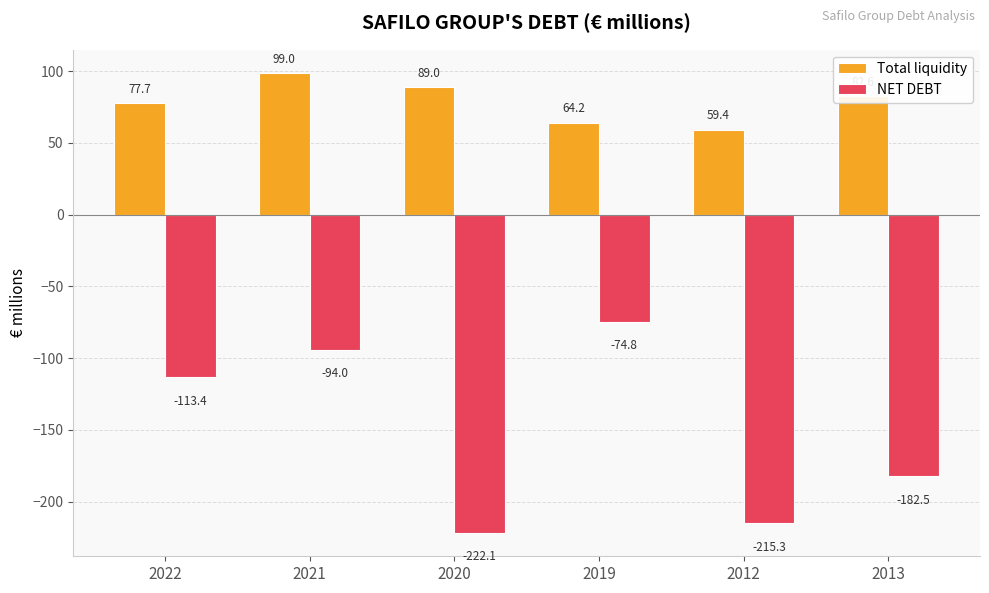

Reading left to right, what are all the values shown in this chart?

Total liquidity: 77.7	99.0	89.0	64.2	59.4	82.6
NET DEBT: -113.4	-94.0	-222.1	-74.8	-215.3	-182.5